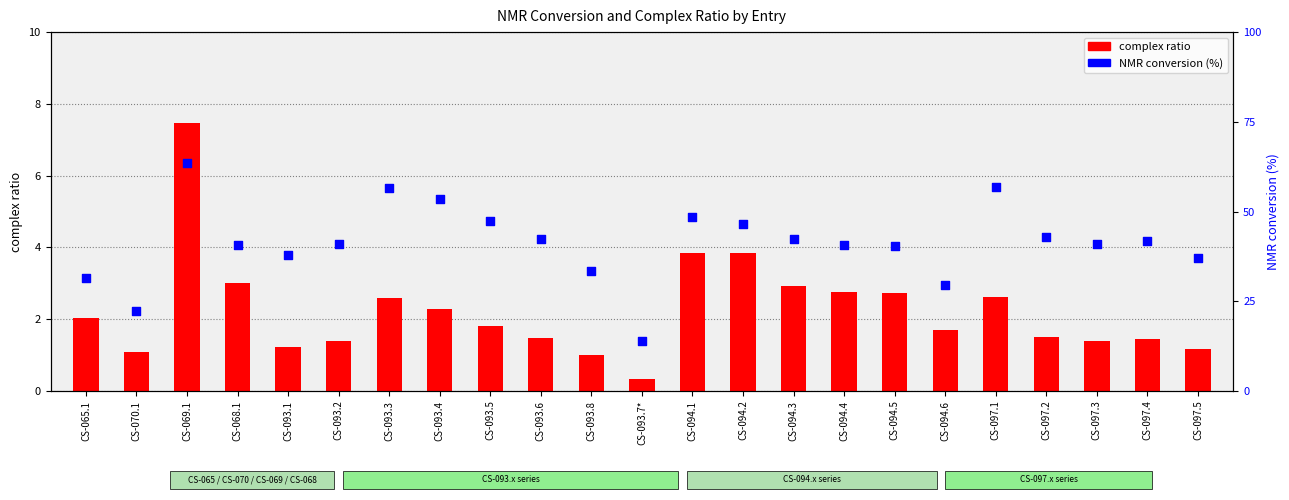

Which series has the largest total across all categories?

NMR conversion (%)